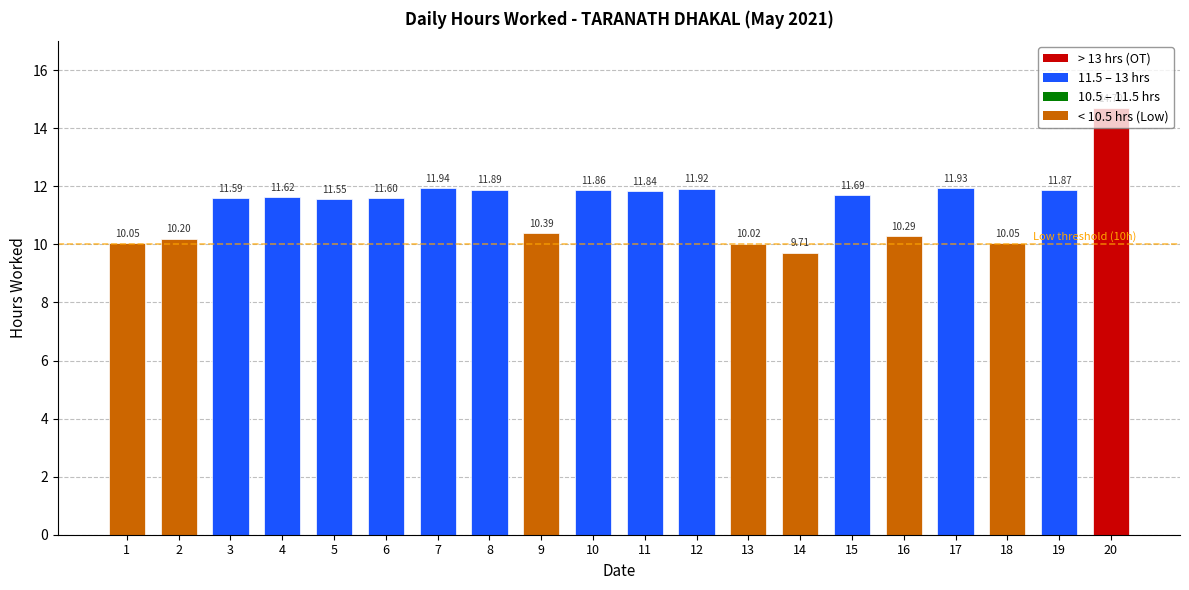

Reading left to right, extract all data points from this chart.

10.1	10.2	11.6	11.6	11.6	11.6	11.9	11.9	10.4	11.9	11.8	11.9	10.0	9.7	11.7	10.3	11.9	10.1	11.9	14.7